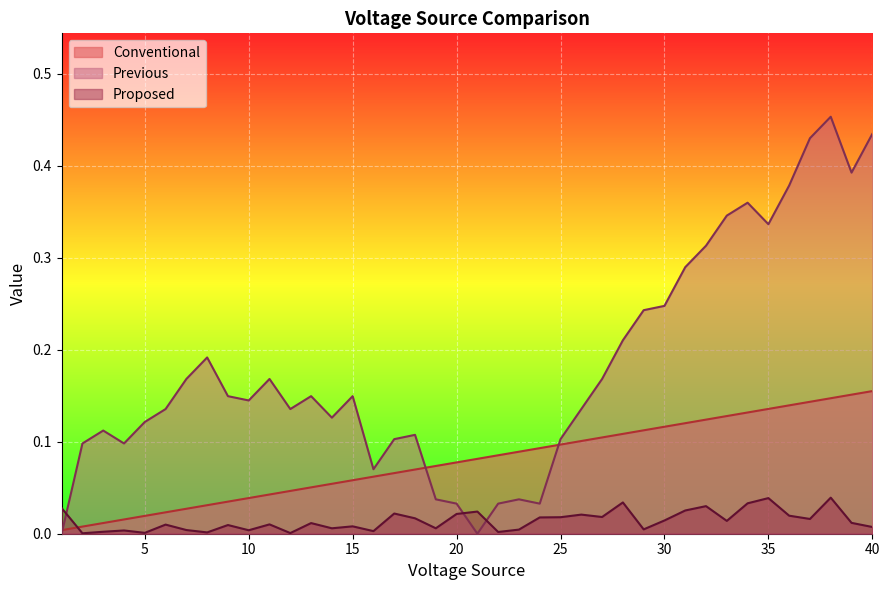

Reading left to right, what are all the values shown in this chart?

Conventional: 1=0.0	2=0.0	3=0.0	4=0.0	5=0.0	6=0.0	7=0.0	8=0.0	9=0.0	10=0.0	11=0.0	12=0.0	13=0.1	14=0.1	15=0.1	16=0.1	17=0.1	18=0.1	19=0.1	20=0.1	21=0.1	22=0.1	23=0.1	24=0.1	25=0.1	26=0.1	27=0.1	28=0.1	29=0.1	30=0.1	31=0.1	32=0.1	33=0.1	34=0.1	35=0.1	36=0.1	37=0.1	38=0.1	39=0.2	40=0.2
Previous: 1=0.0	2=0.1	3=0.1	4=0.1	5=0.1	6=0.1	7=0.2	8=0.2	9=0.1	10=0.1	11=0.2	12=0.1	13=0.1	14=0.1	15=0.1	16=0.1	17=0.1	18=0.1	19=0.0	20=0.0	21=0.0	22=0.0	23=0.0	24=0.0	25=0.1	26=0.1	27=0.2	28=0.2	29=0.2	30=0.2	31=0.3	32=0.3	33=0.3	34=0.4	35=0.3	36=0.4	37=0.4	38=0.5	39=0.4	40=0.4
Proposed: 1=0.0	2=0.0	3=0.0	4=0.0	5=0.0	6=0.0	7=0.0	8=0.0	9=0.0	10=0.0	11=0.0	12=0.0	13=0.0	14=0.0	15=0.0	16=0.0	17=0.0	18=0.0	19=0.0	20=0.0	21=0.0	22=0.0	23=0.0	24=0.0	25=0.0	26=0.0	27=0.0	28=0.0	29=0.0	30=0.0	31=0.0	32=0.0	33=0.0	34=0.0	35=0.0	36=0.0	37=0.0	38=0.0	39=0.0	40=0.0